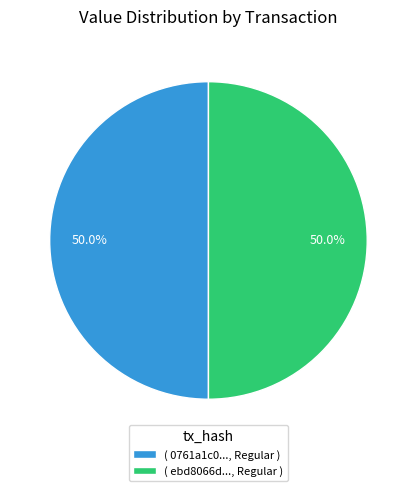

Do ( ebd8066d..., Regular ) and ( 0761a1c0..., Regular ) together represent more than half of the pie?

Yes